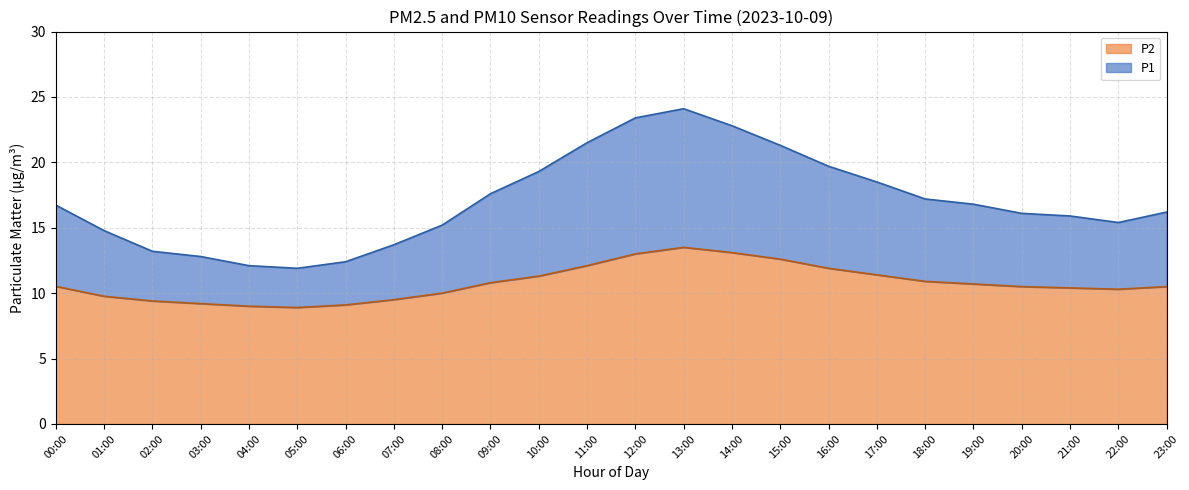

True or false: P2 has more than 0 points higher than both neighbors.

True